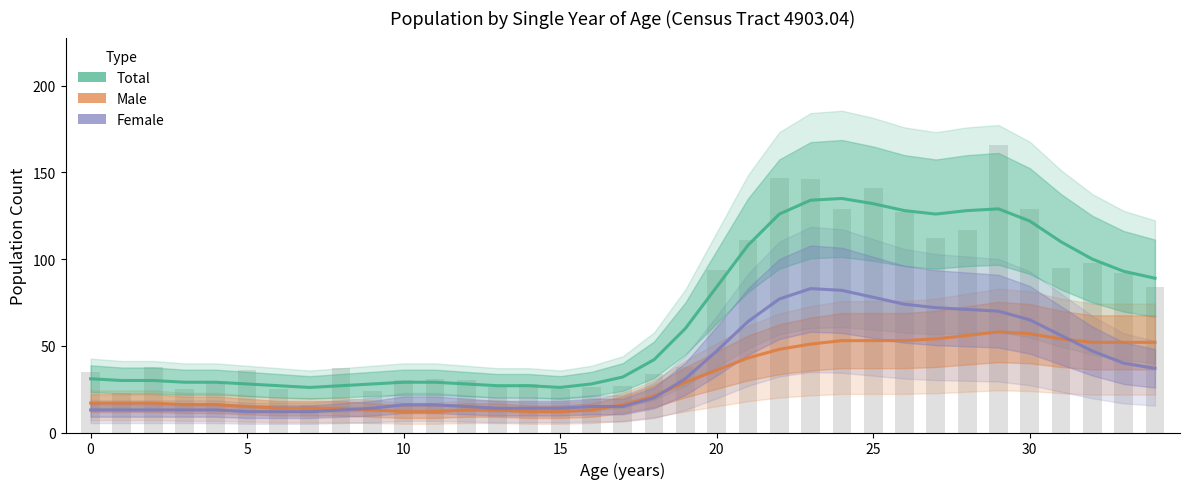

What is the difference between the maximum and minimum values in the Male series?

46